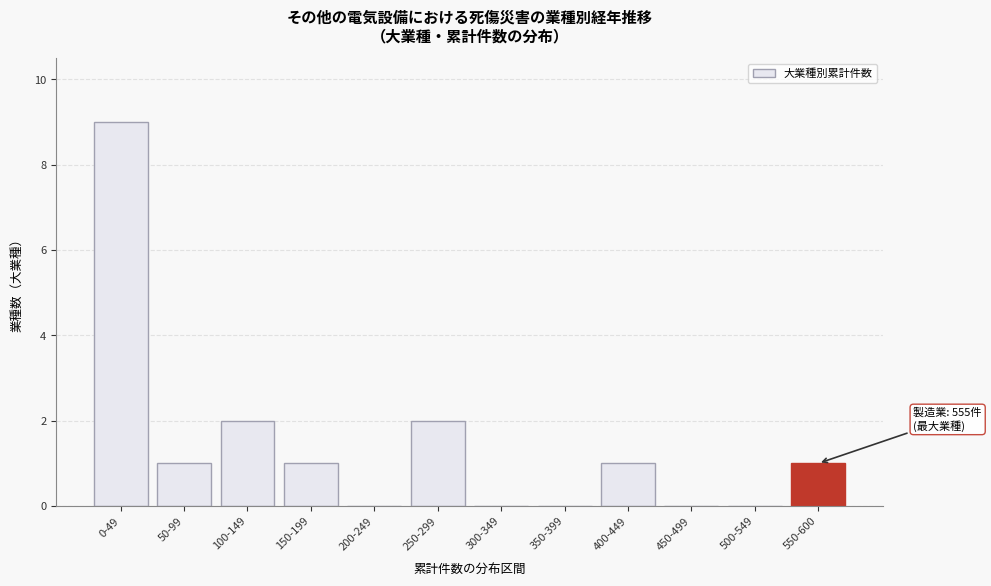

Reading left to right, what are all the values shown in this chart?

0-49=9	50-99=1	100-149=2	150-199=1	200-249=0	250-299=2	300-349=0	350-399=0	400-449=1	450-499=0	500-549=0	550-600=1